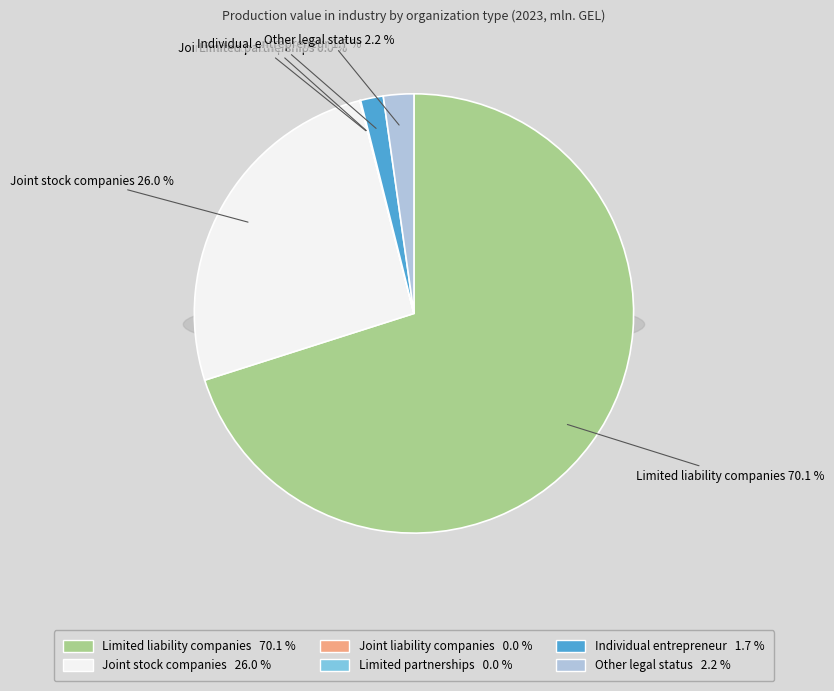

Is the sum of Joint stock companies and Individual entrepreneur greater than half?

No